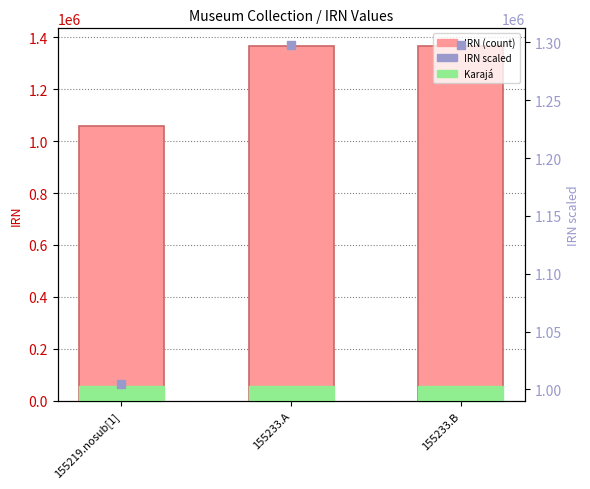

What is the total value across all series at 155219.nosub[1]?

2062649.5